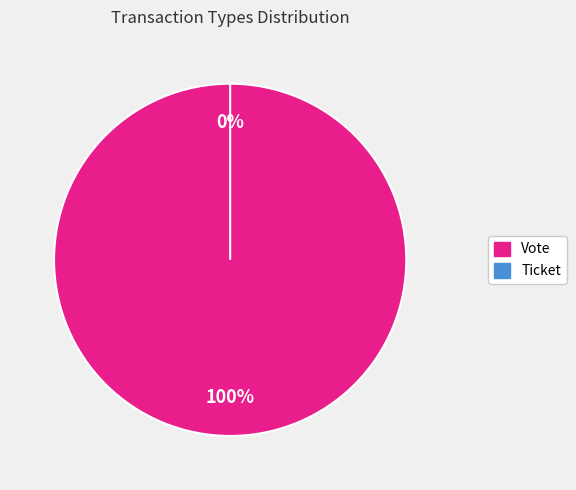

To the nearest percent, what is the combined percentage of Vote and Ticket?

100%